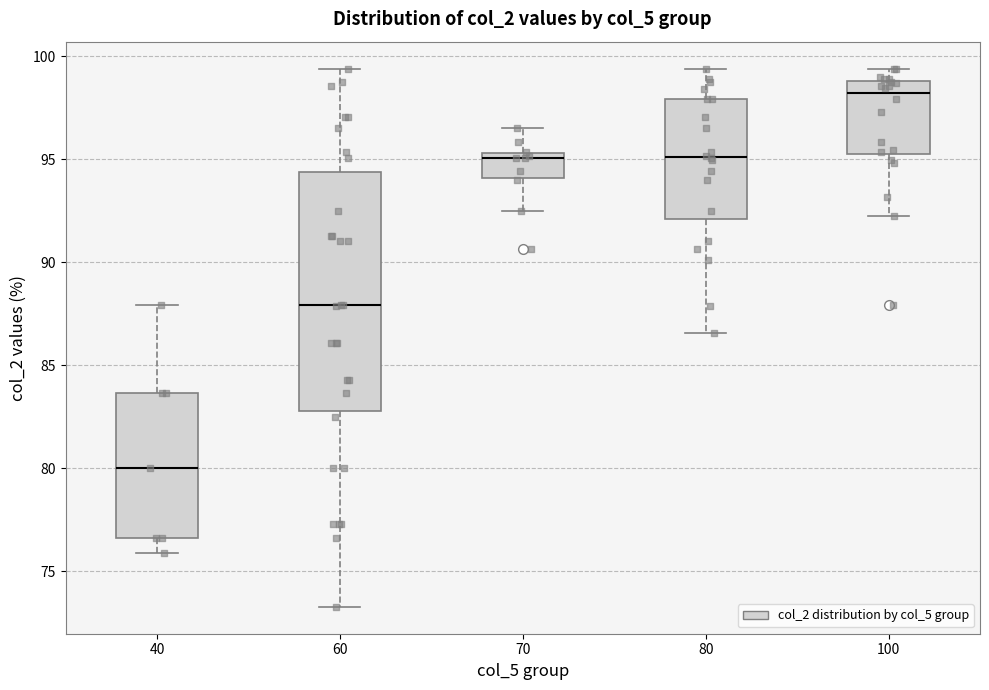

Which box's median line is the highest?

100